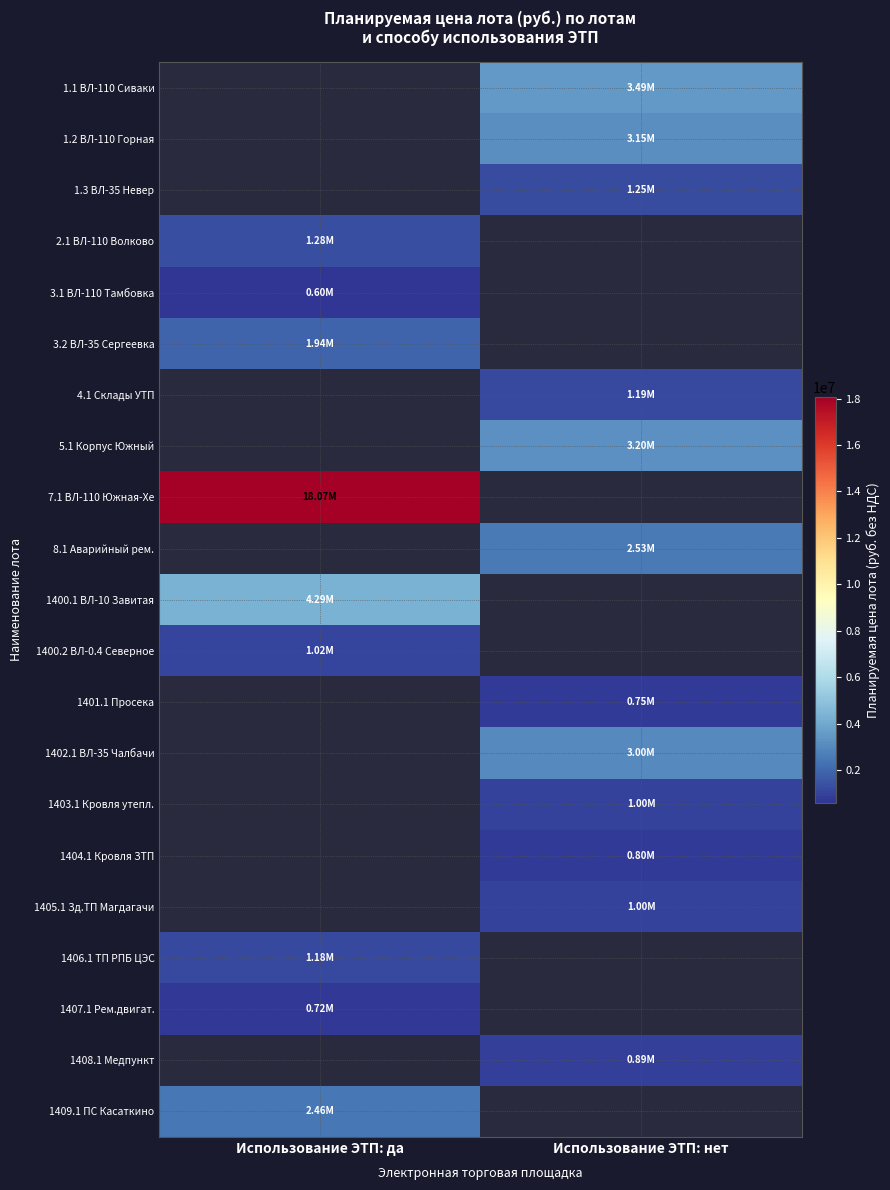

What is the maximum value shown in the chart?

18072000.0